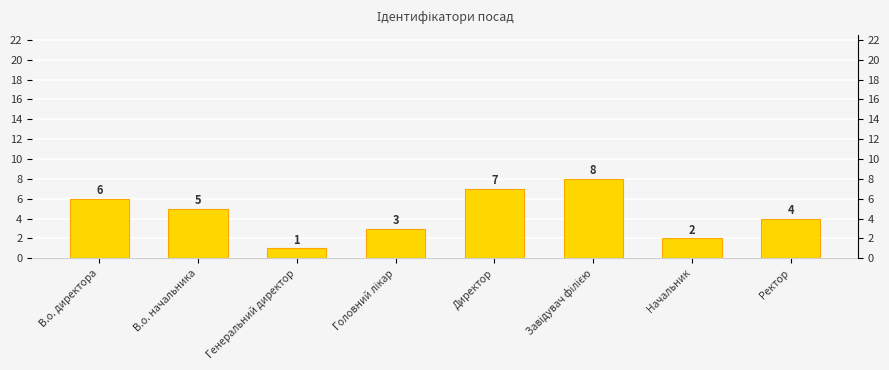

Which has a higher value, Ректор or Генеральний директор?

Ректор